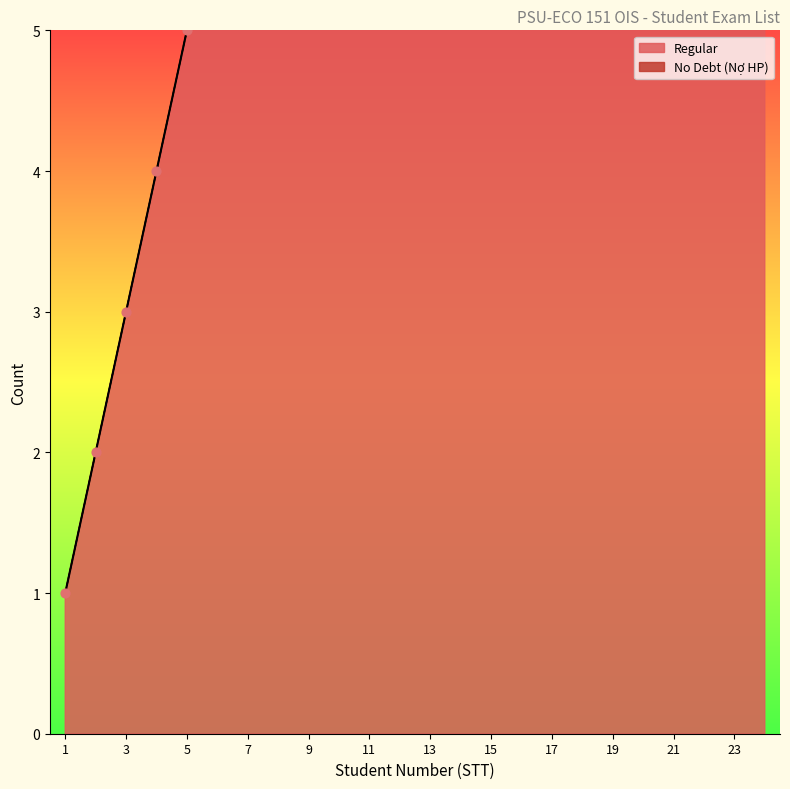

What is the change in value from 12 to 19?

+7